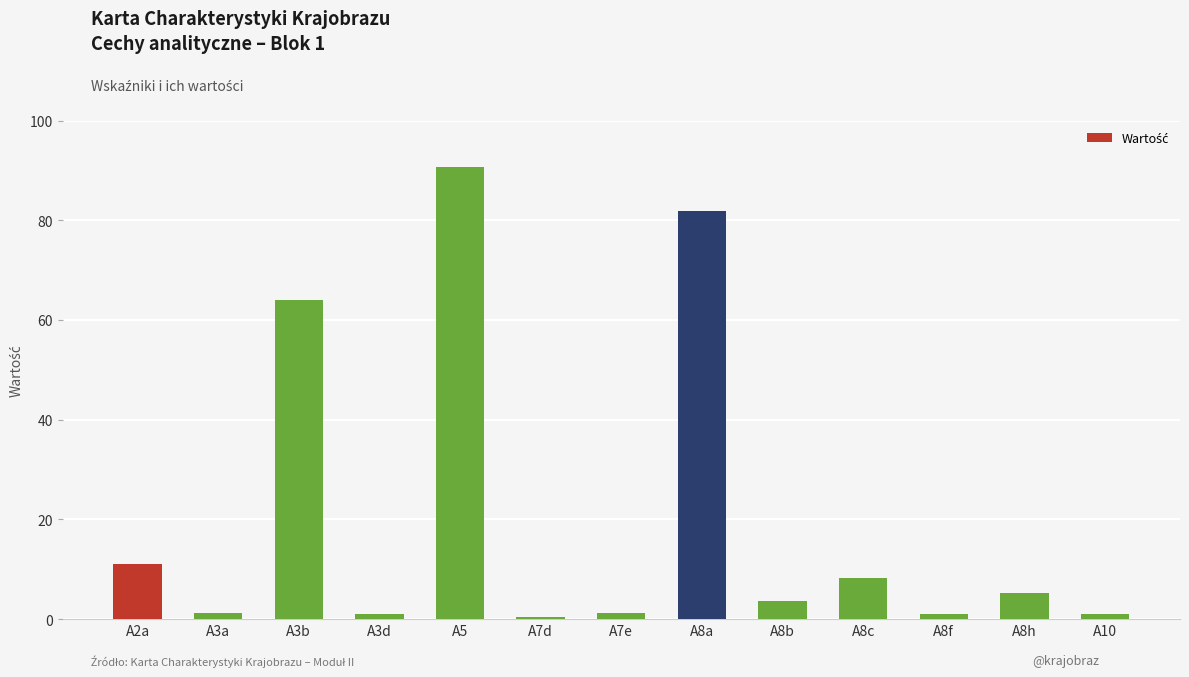

What is the ratio of the value at A3b to the value at A5?

0.7